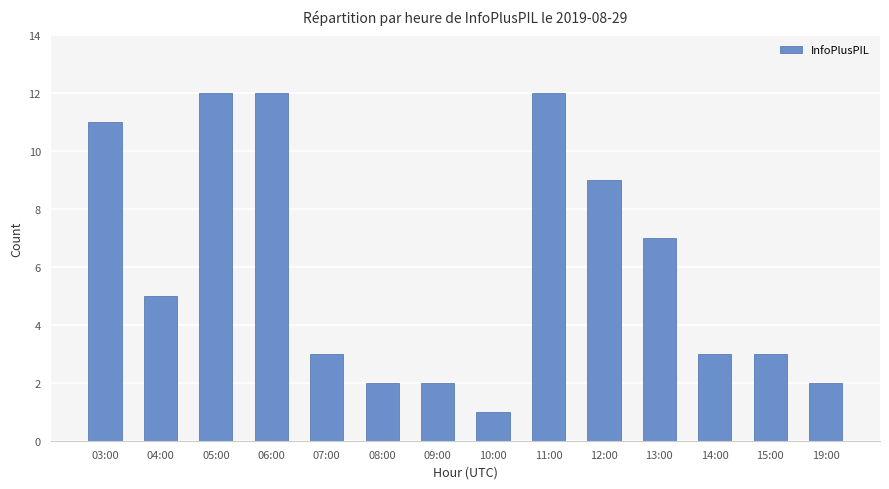

Does the chart contain stacked bars?

No